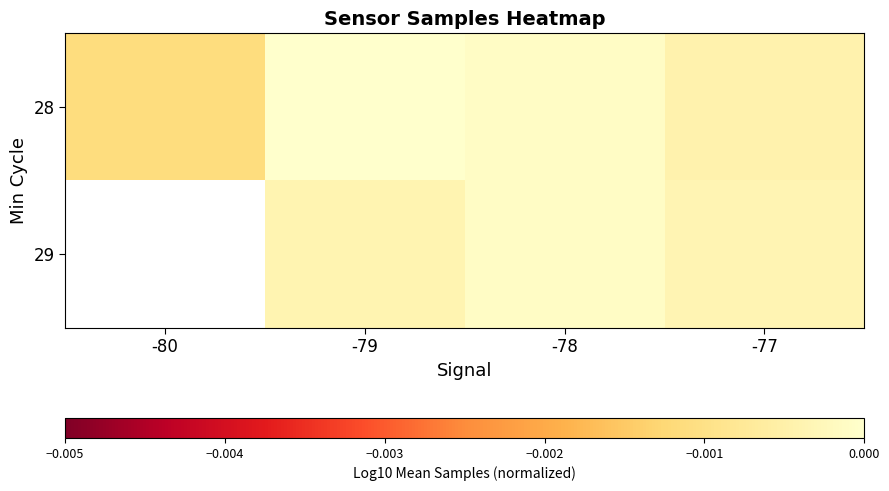

Rank the series by their maximum value, from highest to lowest.

28, 29